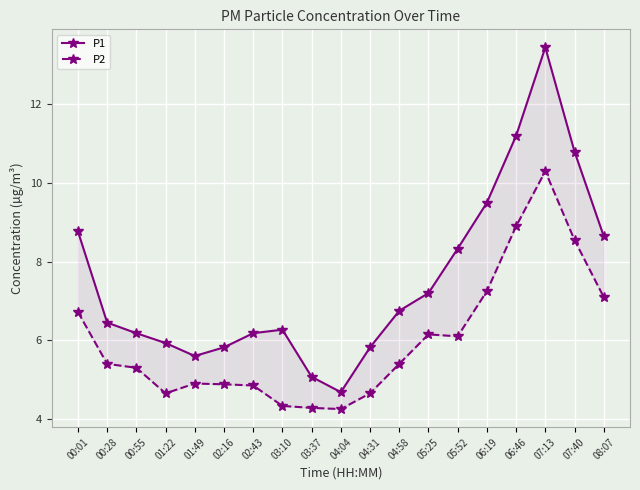

Which has a higher value, 00:01 or 06:46?

06:46